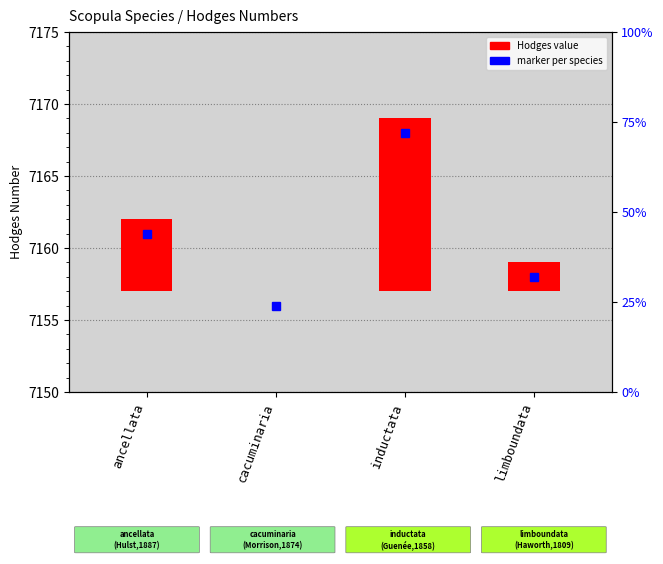

At which label does the data first exceed 5?

inductata